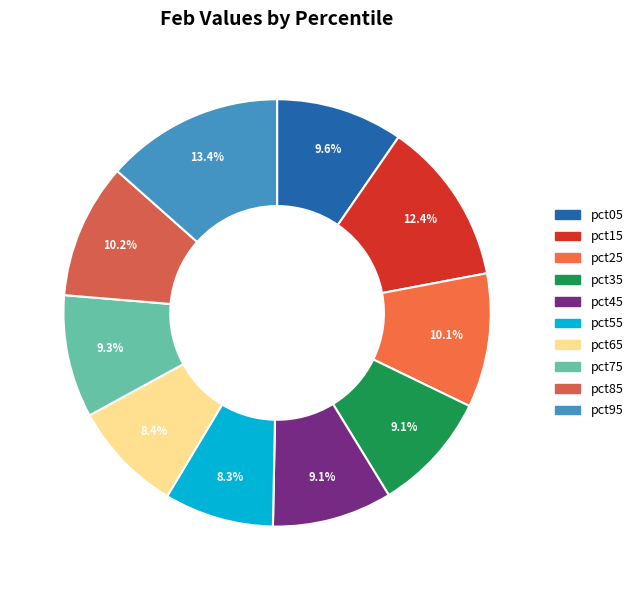

Count the number of slices in the pie.

10